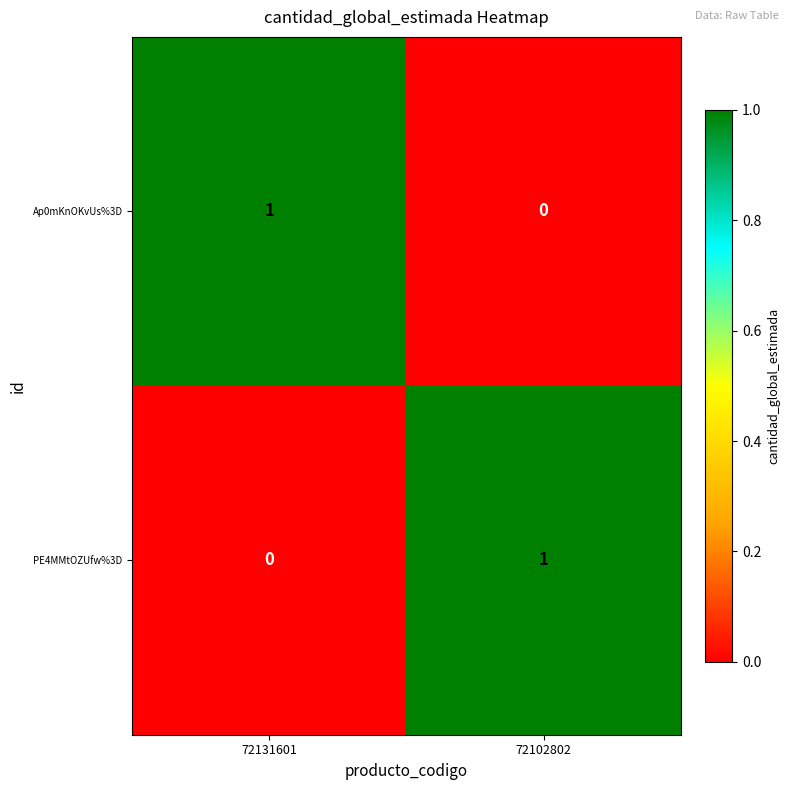

Reading right to left, list all the values displayed in this chart.

Ap0mKnOKvUs%3D: 72102802=0	72131601=1
PE4MMtOZUfw%3D: 72102802=1	72131601=0